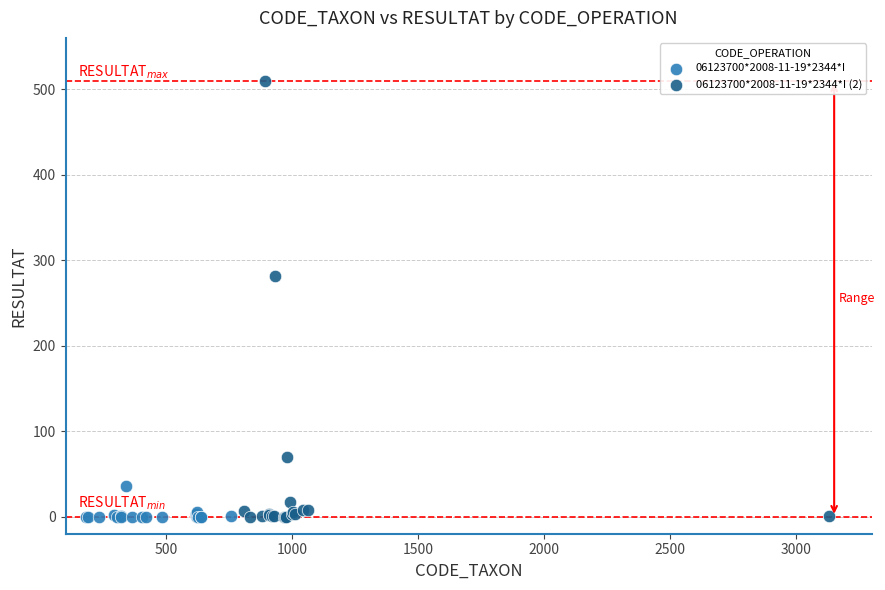

Which series reaches the maximum Y coordinate?

06123700*2008-11-19*2344*I (2)